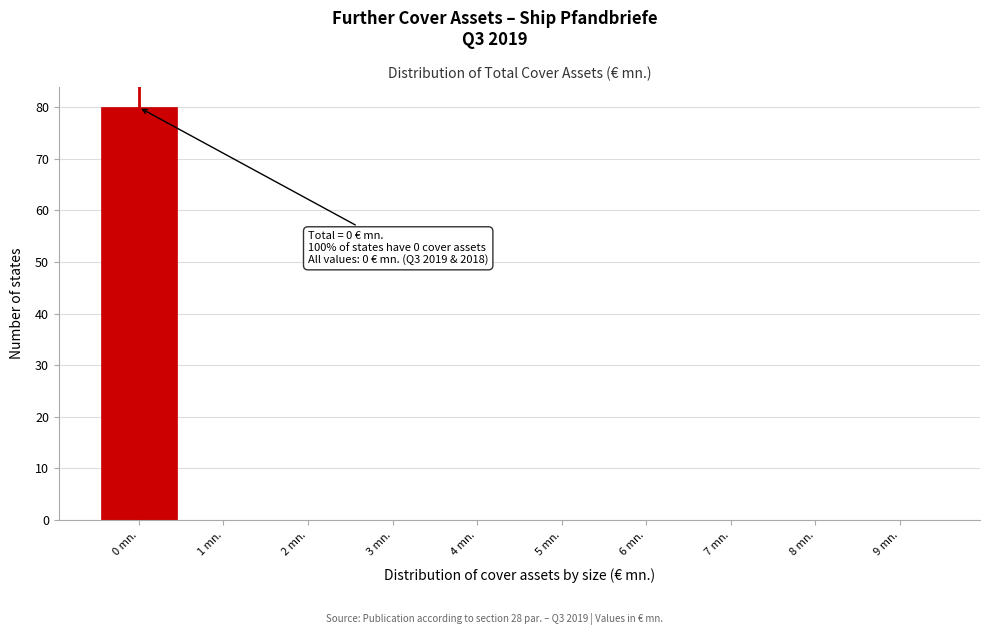

Over which range of the x-axis is the bar tallest?

-0.5 to 0.5